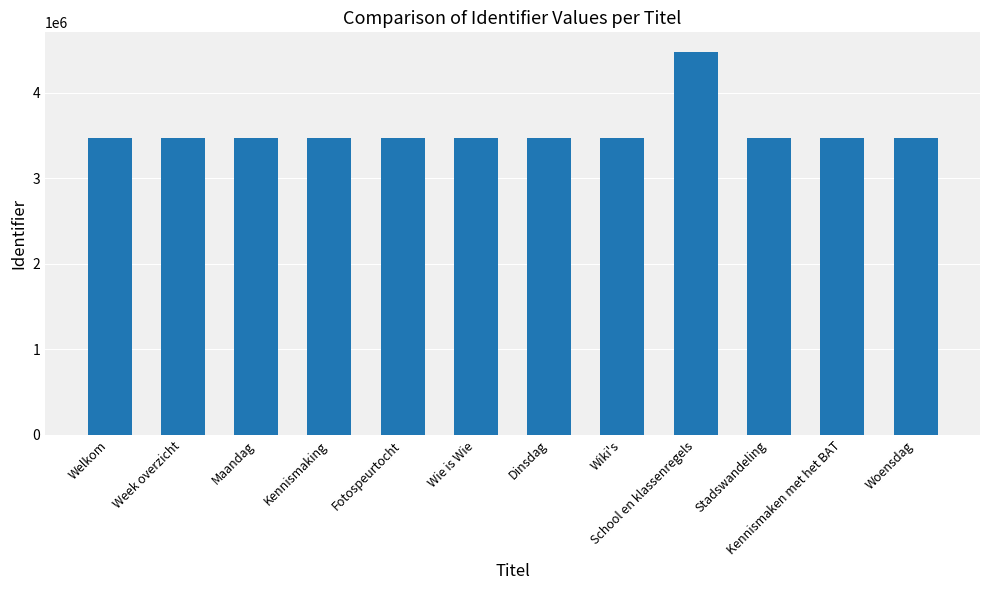

The chart shows a value of 5810989 at Fotospeurtocht. True or false?

False